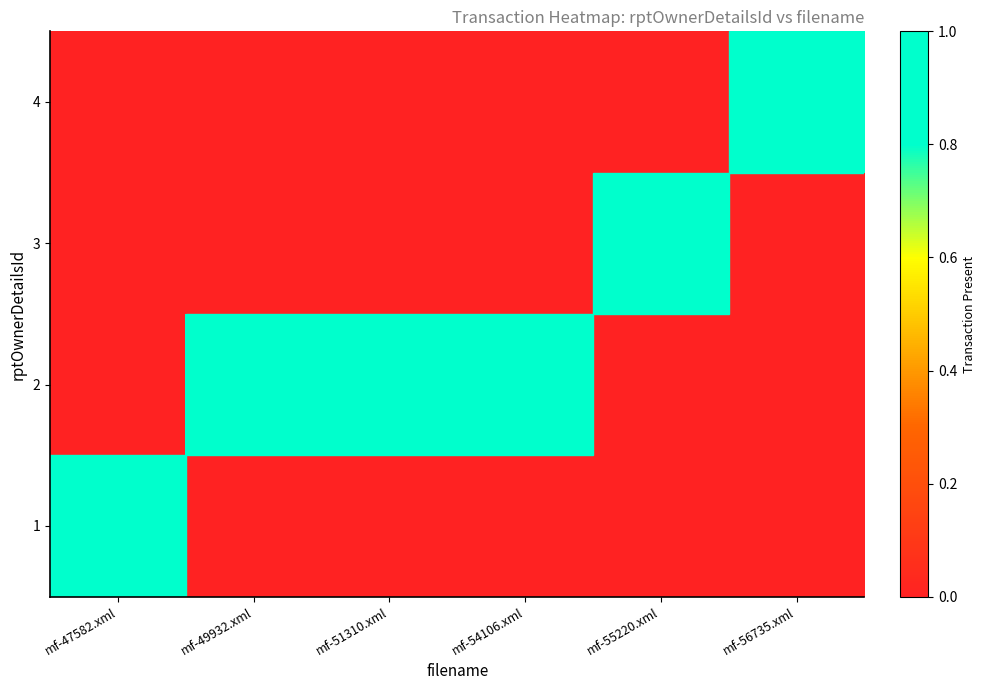

What is the total value across all series at mf-56735.xml?

1